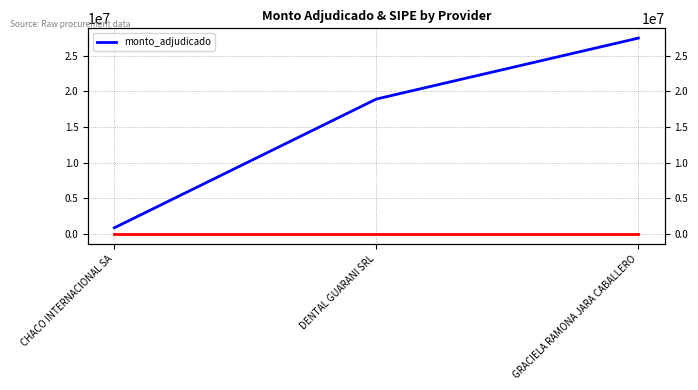

Is it true that the value at GRACIELA RAMONA JARA CABALLERO is 27473562?

True